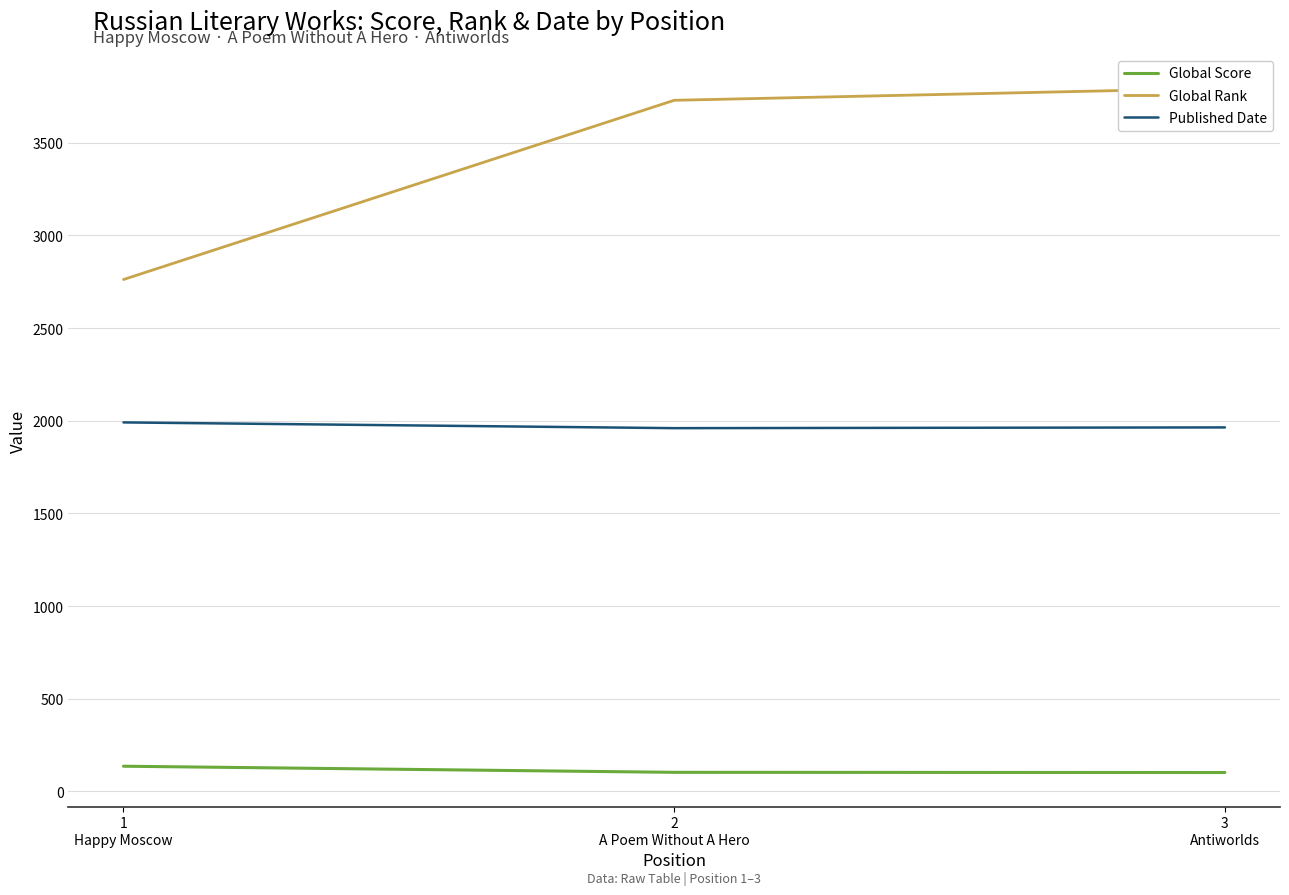

How many values in the Global Score series exceed 103?

1